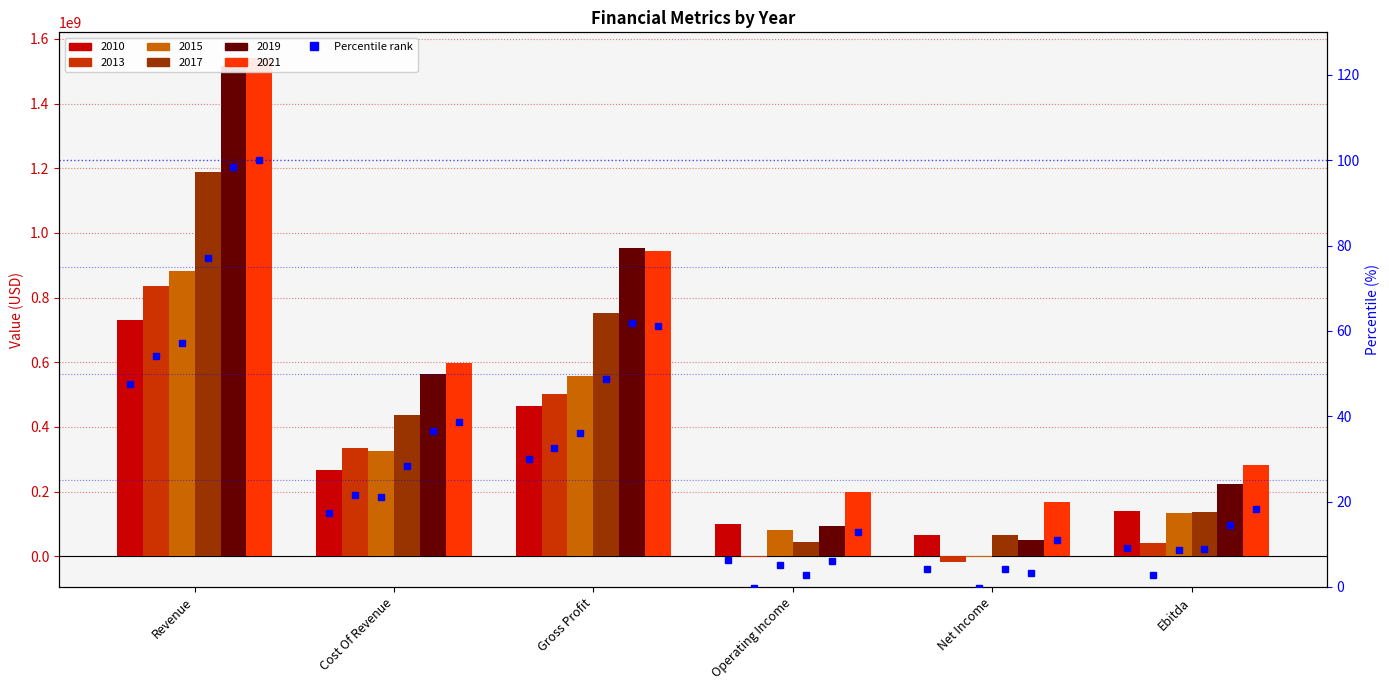

Reading left to right, what are all the values shown in this chart?

2010: Revenue=732068000	Cost Of Revenue=268188000	Gross Profit=463880000	Operating Income=98694000	Net Income=65669000	Ebitda=139642000
2013: Revenue=836214000	Cost Of Revenue=334085000	Gross Profit=502129000	Operating Income=-3644000	Net Income=-16977000	Ebitda=42008000
2015: Revenue=882734000	Cost Of Revenue=326542000	Gross Profit=556192000	Operating Income=79587000	Net Income=-3519000	Ebitda=132681000
2017: Revenue=1188236000	Cost Of Revenue=435511000	Gross Profit=752725000	Operating Income=44804000	Net Income=64743000	Ebitda=135349000
2019: Revenue=1517557000	Cost Of Revenue=564681000	Gross Profit=952876000	Operating Income=93760000	Net Income=50201000	Ebitda=223523000
2021: Revenue=1542448000	Cost Of Revenue=597808000	Gross Profit=944640000	Operating Income=197230000	Net Income=169075000	Ebitda=281986000